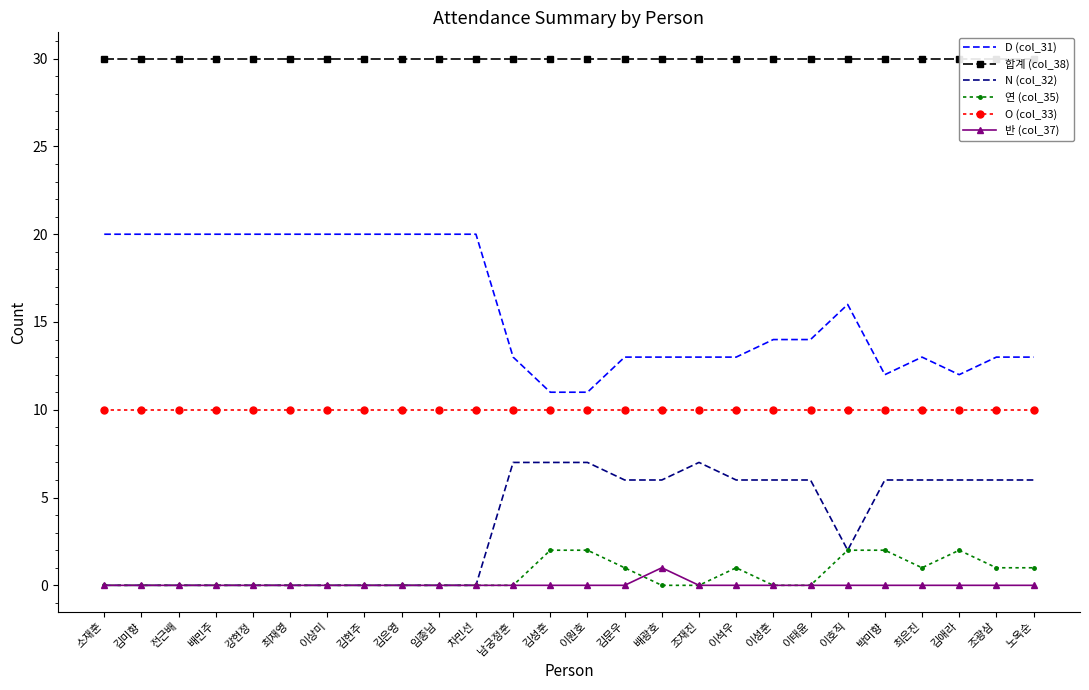

Which series has the largest range (max minus min)?

D (col_31)